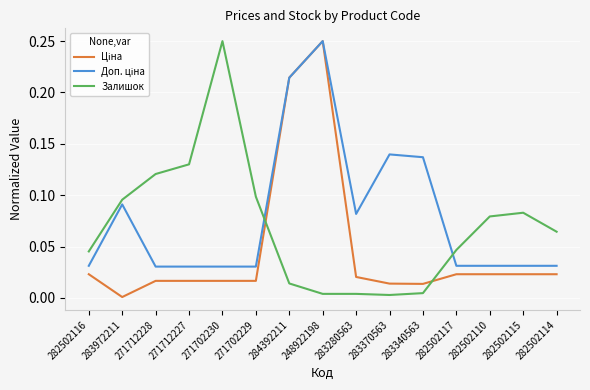

At which category is the sum across all series the highest?

248922198